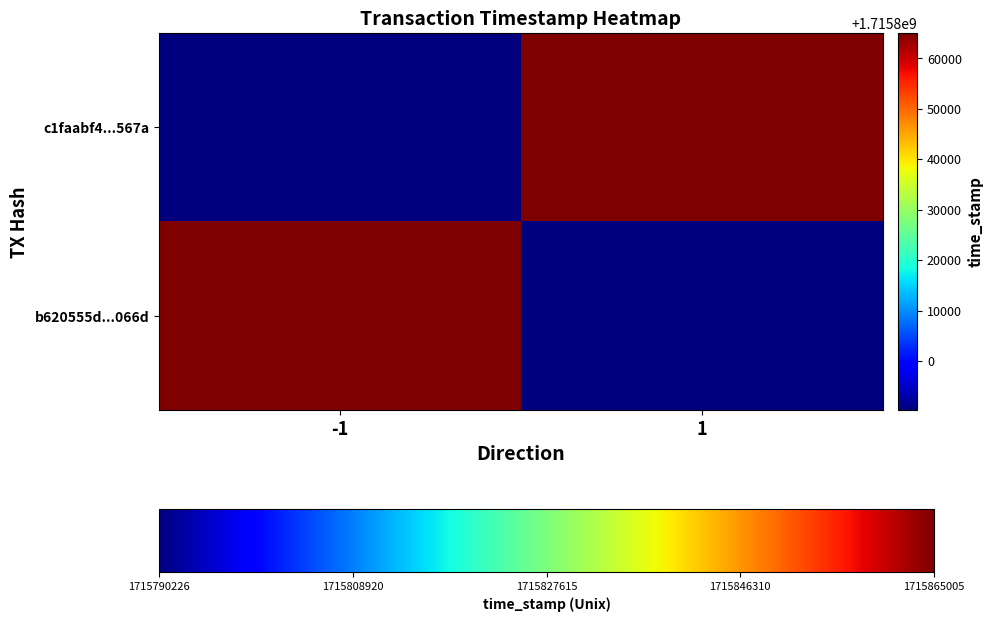

Reading left to right, list all the values displayed in this chart.

b620555d...066d: -1=1715865005	1=1715790226
c1faabf4...567a: -1=1715790226	1=1715865005